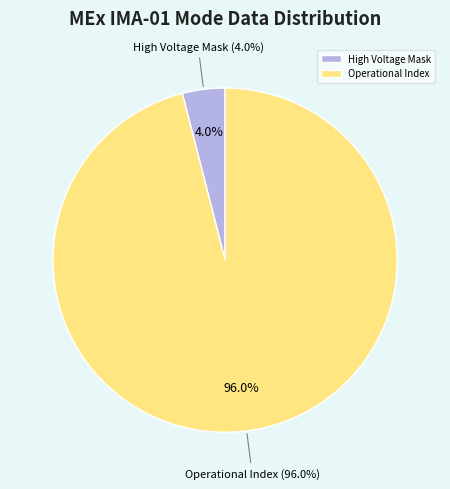

Is there any slice that represents more than half of the pie?

Yes